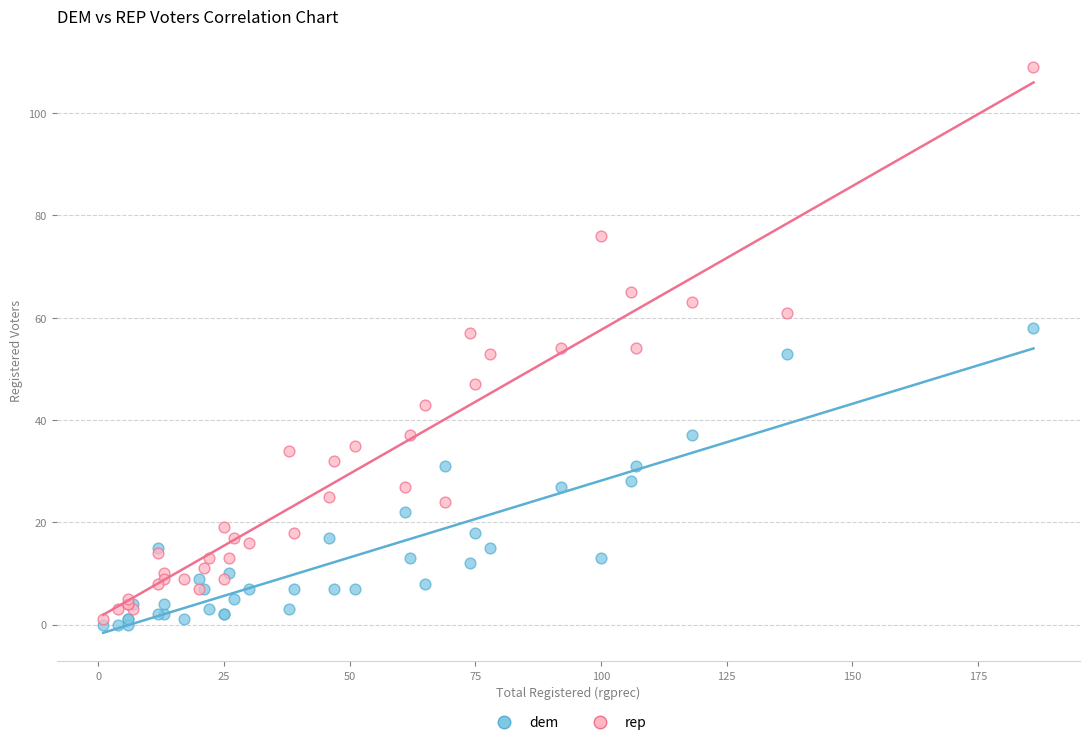

Which series contains the lowest Y value?

dem